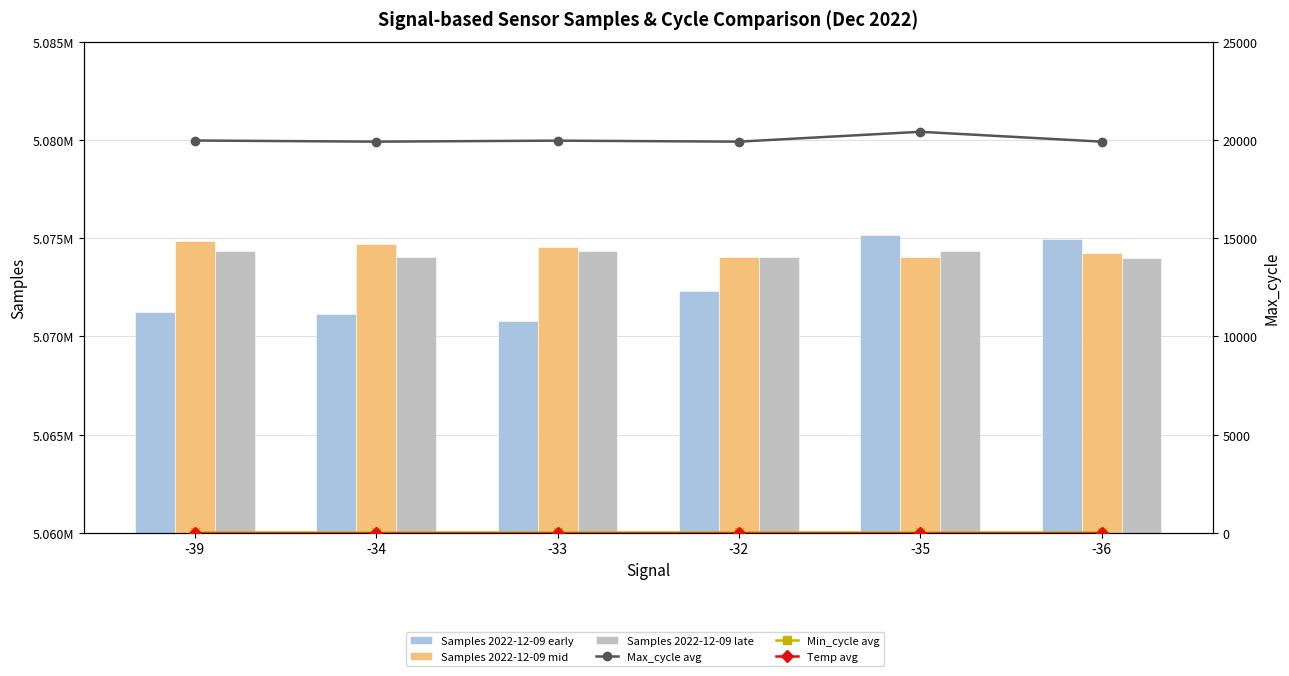

What is the value of the Min_cycle avg bar at the 2nd from the left?

28.0